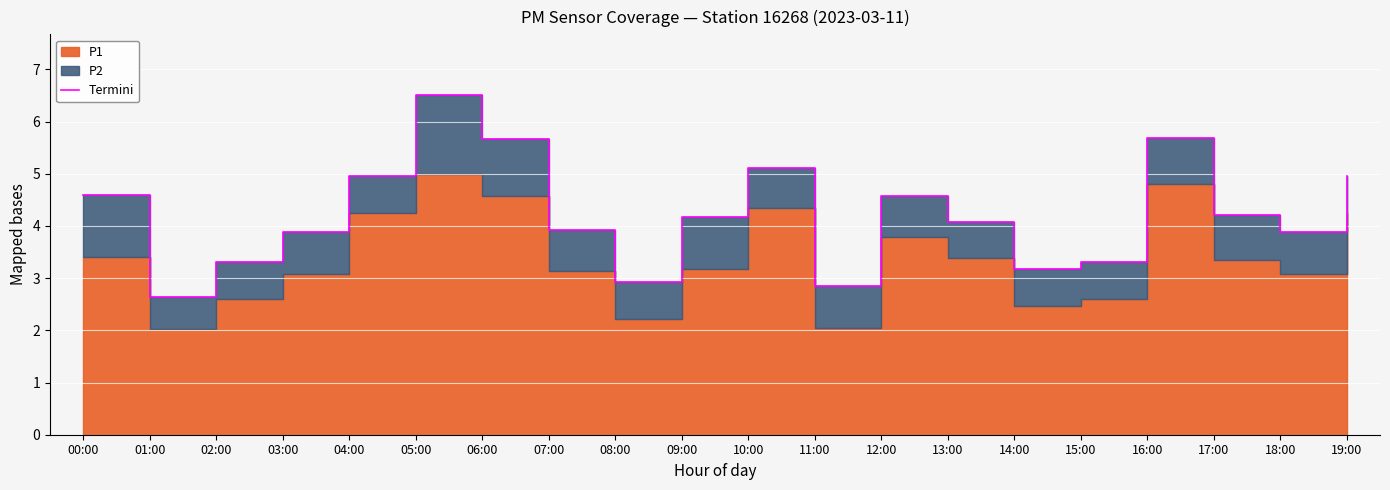

Rank the categories by value from highest to lowest.

05:00, 16:00, 06:00, 10:00, 04:00, 19:00, 00:00, 12:00, 17:00, 09:00, 13:00, 07:00, 03:00, 18:00, 02:00, 15:00, 14:00, 08:00, 11:00, 01:00